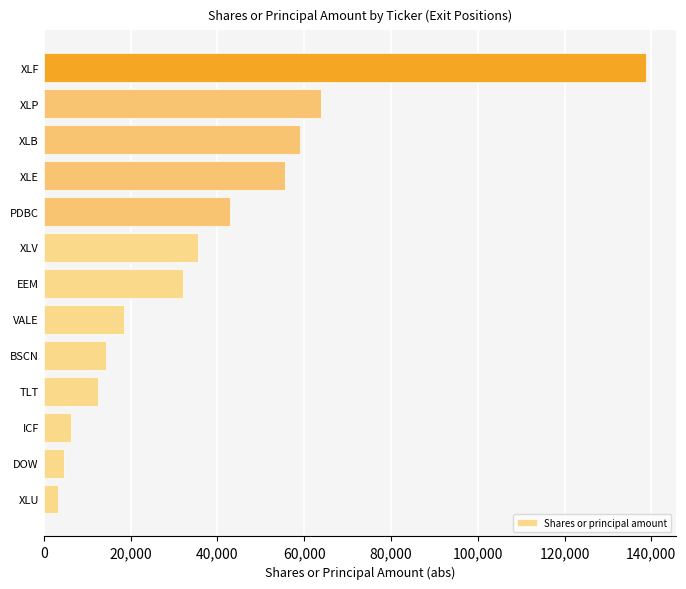

List the labels in order of value, largest first.

XLF, XLP, XLB, XLE, PDBC, XLV, EEM, VALE, BSCN, TLT, ICF, DOW, XLU